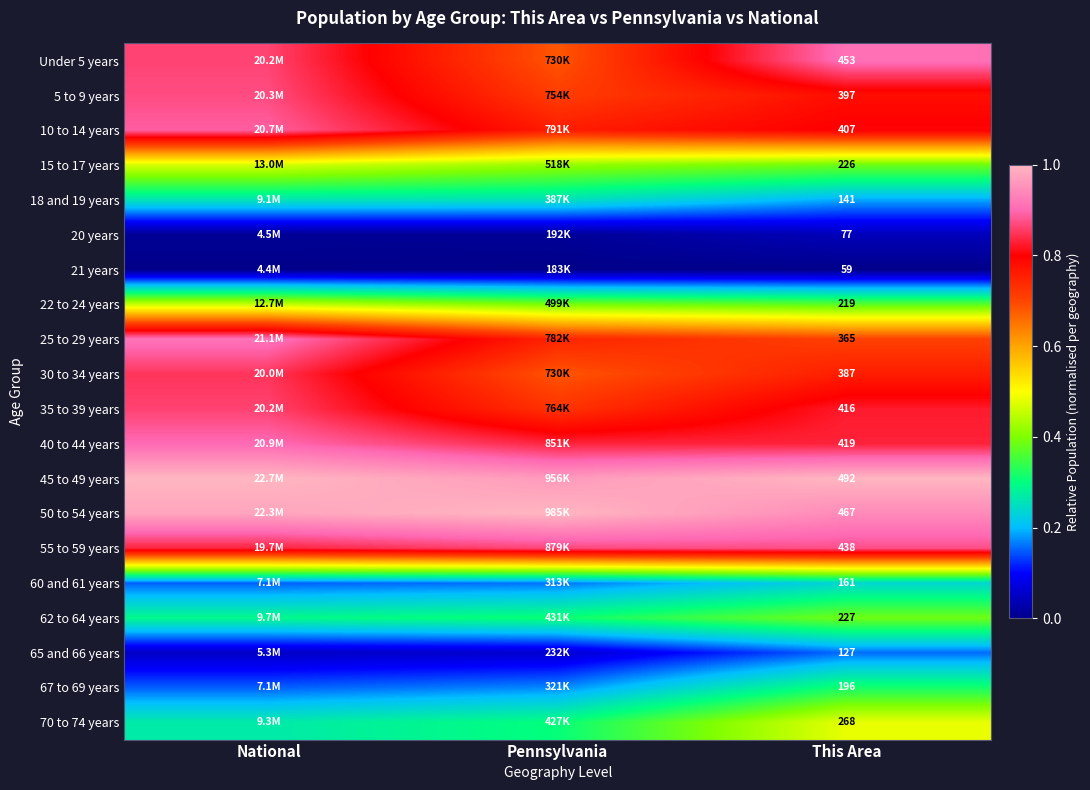

What is the difference between the highest and lowest values at National?

1.0